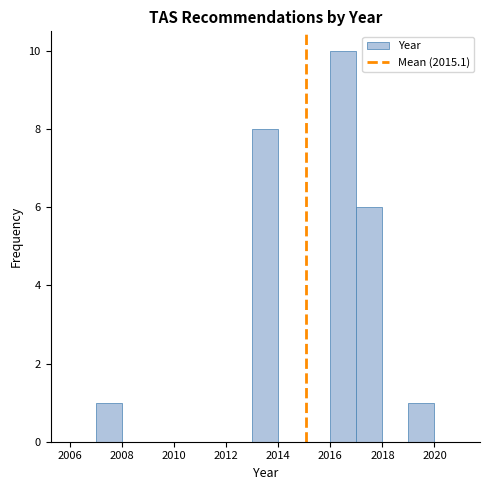

What is the height of the bar covering 2016 to 2017 on the x-axis? The values are not printed on the chart, so give them approximately, as read against the axis.

10